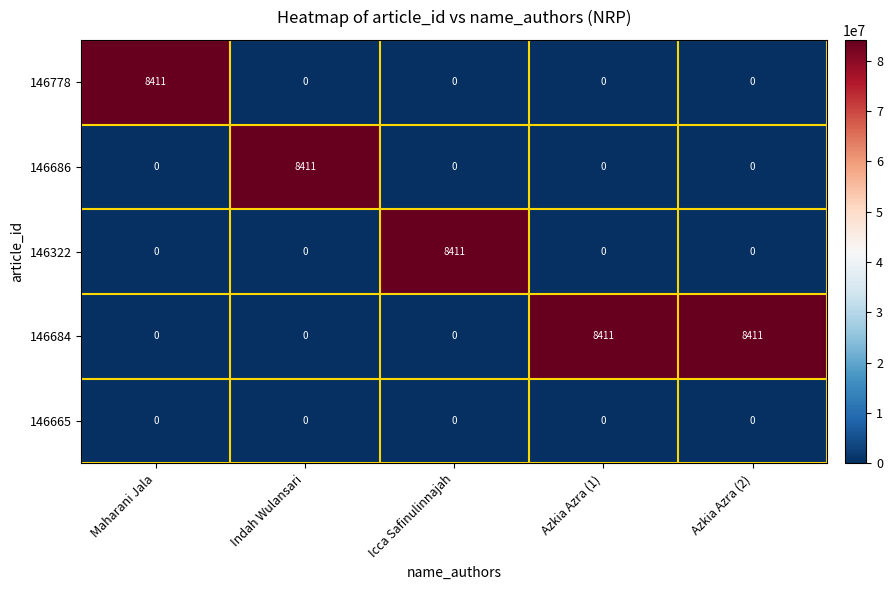

Reading left to right, extract all data points from this chart.

146778: 8411	0	0	0	0
146686: 0	8411	0	0	0
146322: 0	0	8411	0	0
146684: 0	0	0	8411	8411
146665: 0	0	0	0	0